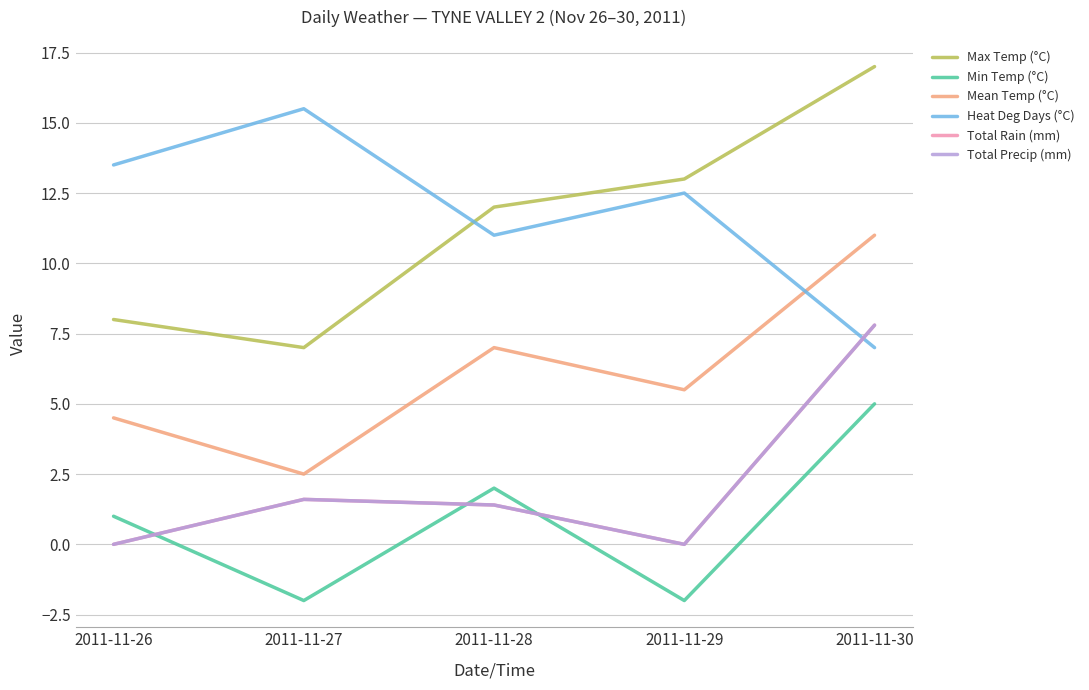

Is the value of Heat Deg Days (°C) at 2011-11-28 greater than the value of Total Rain (mm) at 2011-11-26?

Yes